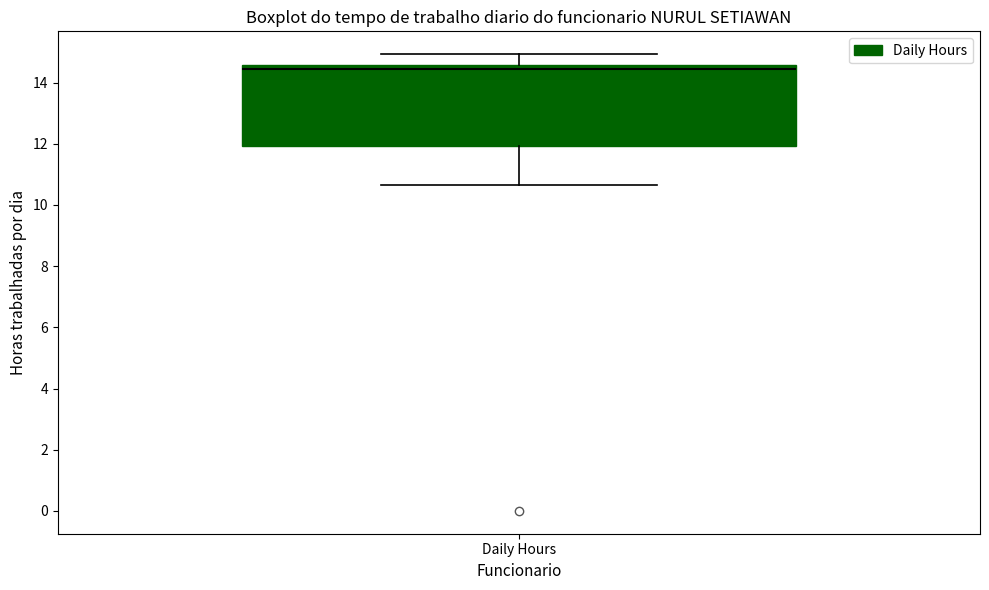

Where does the upper whisker of the box for Daily Hours end on the y-axis? The values are not printed on the chart, so give them approximately, as read against the axis.

15.0